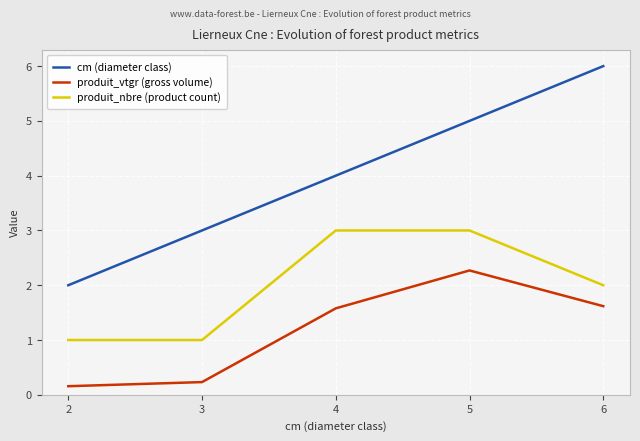

Rank the series by their average value, from highest to lowest.

cm (diameter class), produit_nbre (product count), produit_vtgr (gross volume)